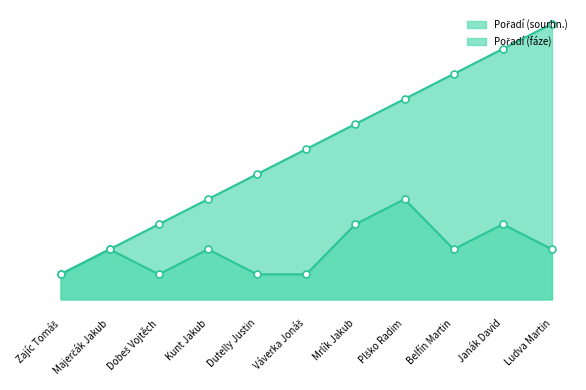

List the series in order of their peak value, highest first.

Pořadí (sourhn.), Pořadí (fáze)